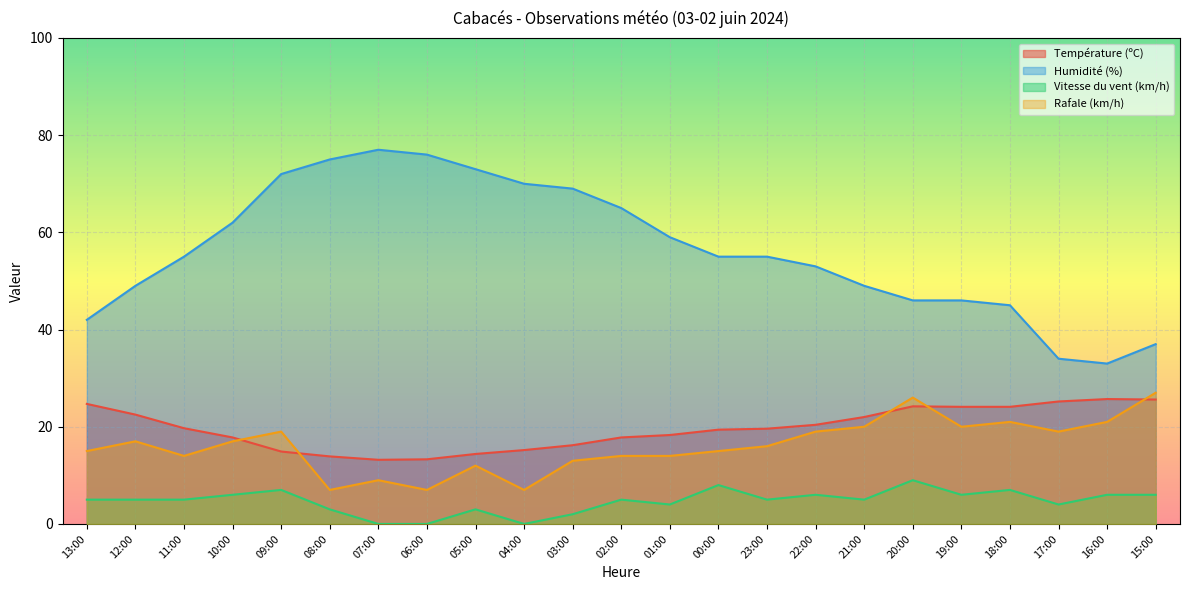

True or false: Rafale (km/h) and Humidité (%) cross at least once.

False